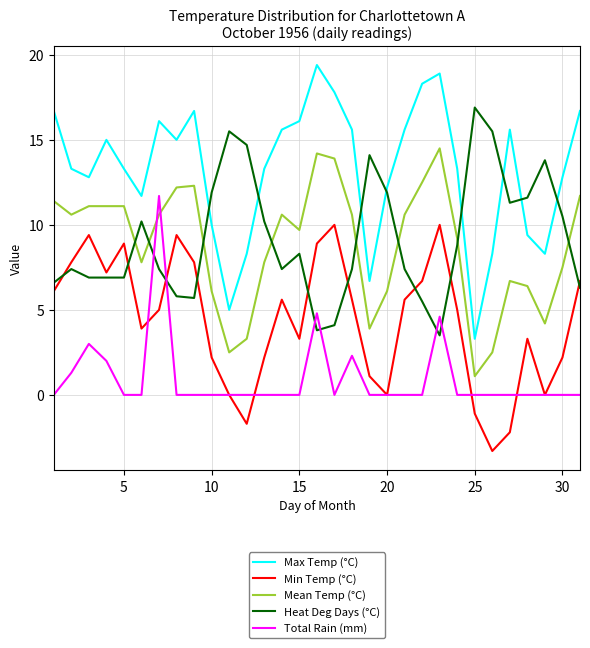

Which series has the largest total across all categories?

Max Temp (°C)